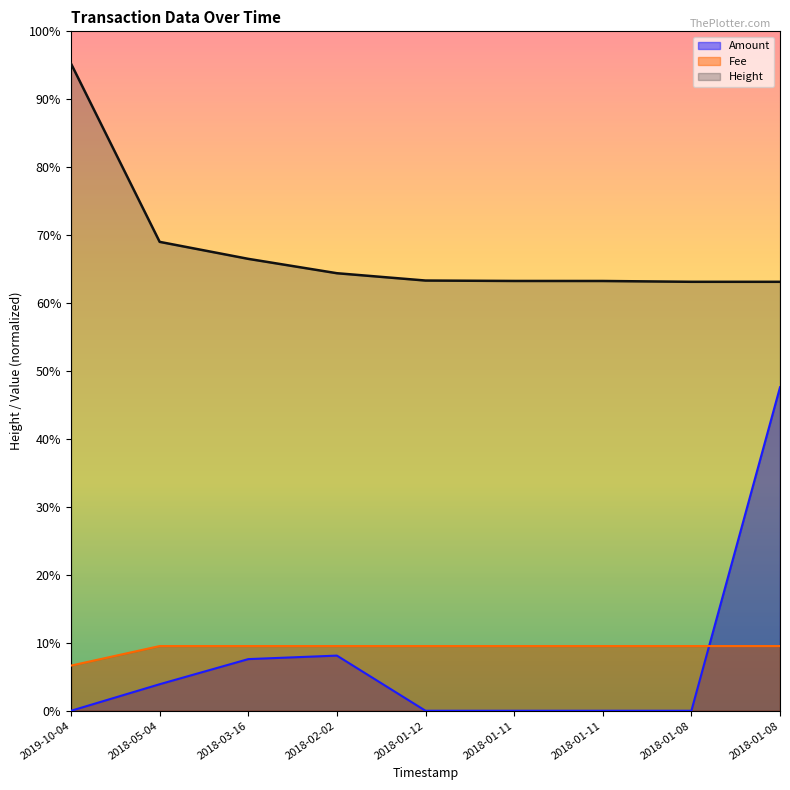

What is the label of the 2nd point from the left?

2018-05-04